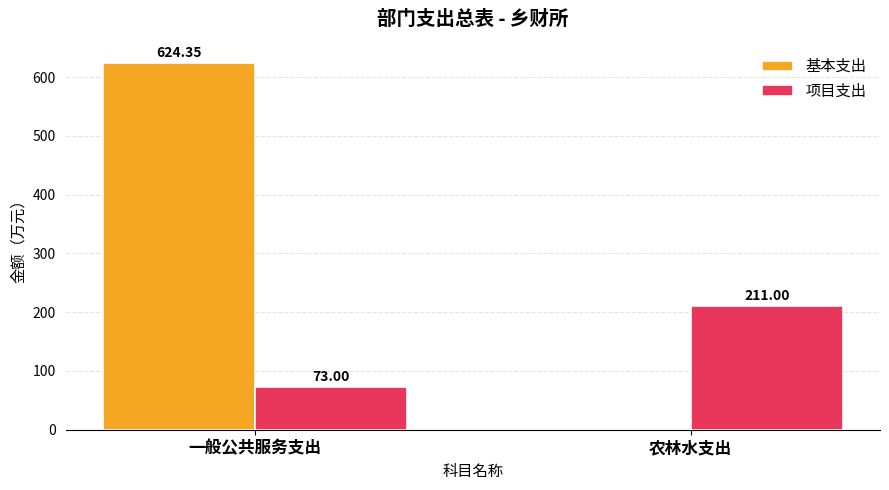

Which category has the highest value across all series?

一般公共服务支出